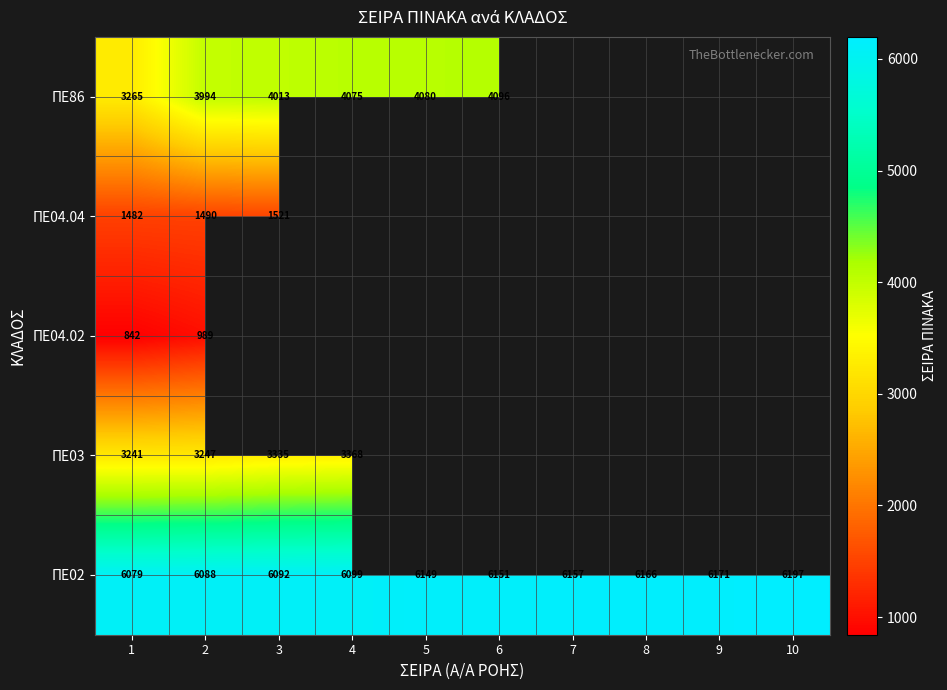

List the labels in order of ΠΕ02 value, smallest first.

1, 2, 3, 4, 5, 6, 7, 8, 9, 10